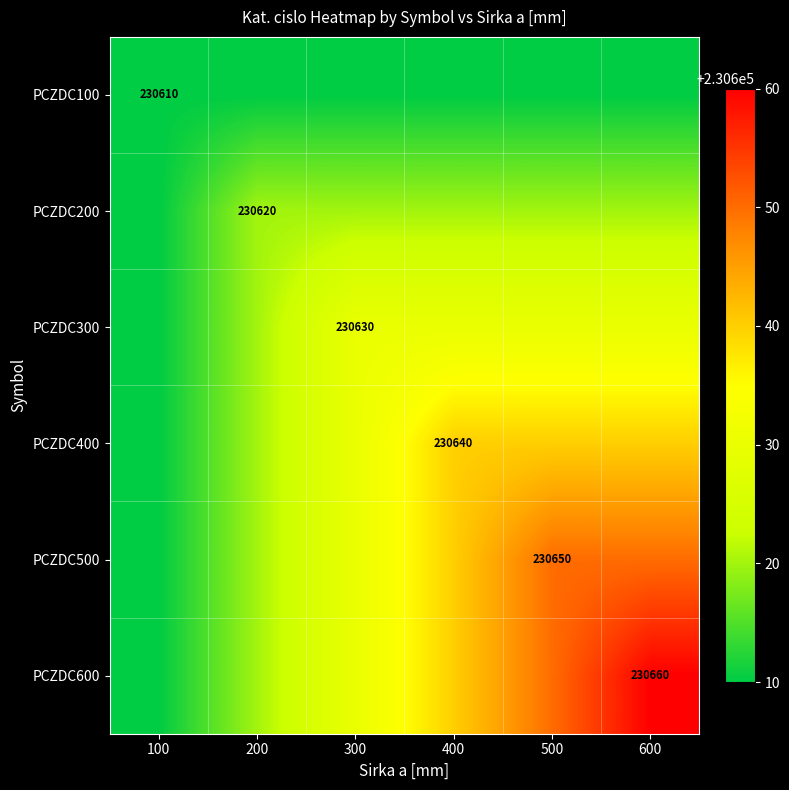

True or false: PCZDC100 has a value of 230610 at 100.

True